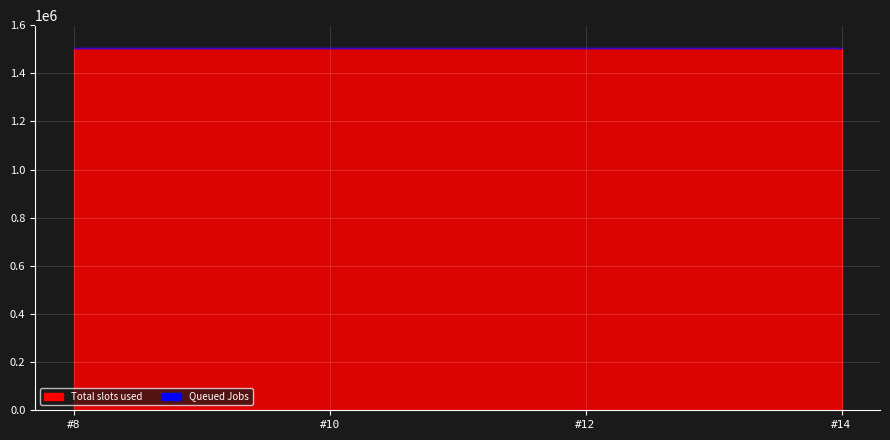

True or false: there are more than 1 points higher than both neighbors.

False